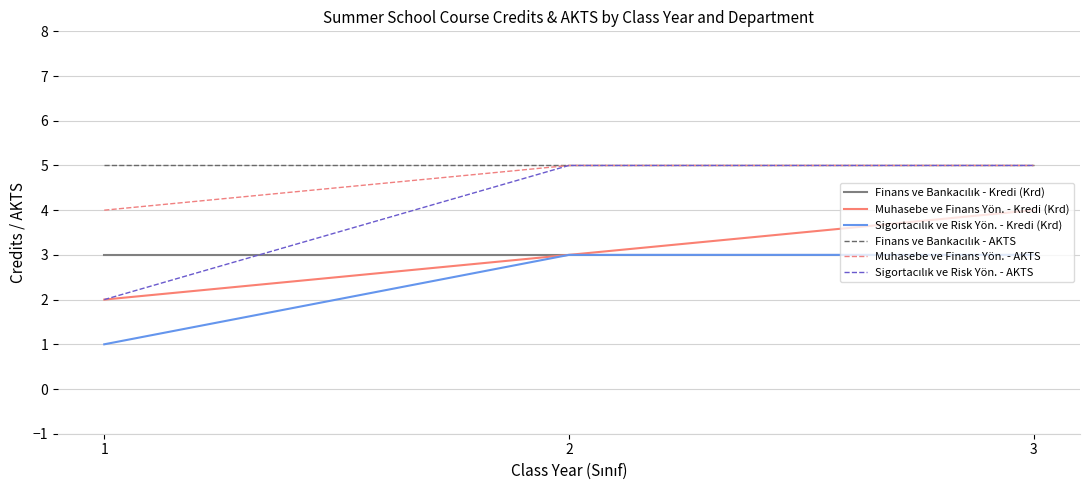

The value of Muhasebe ve Finans Yön. - Kredi (Krd) at 3 is 4. True or false?

True